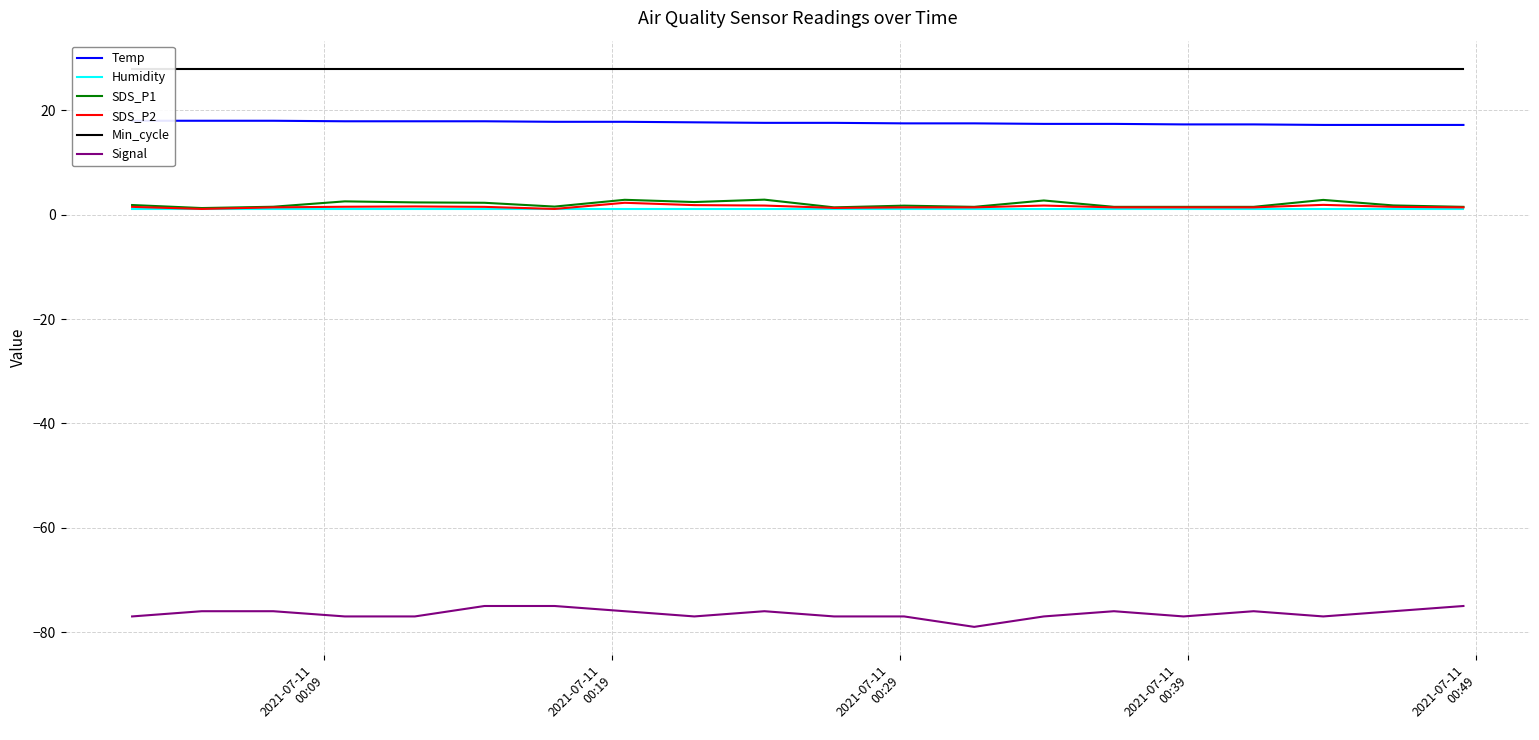

What is the maximum value for Signal?

-75.0